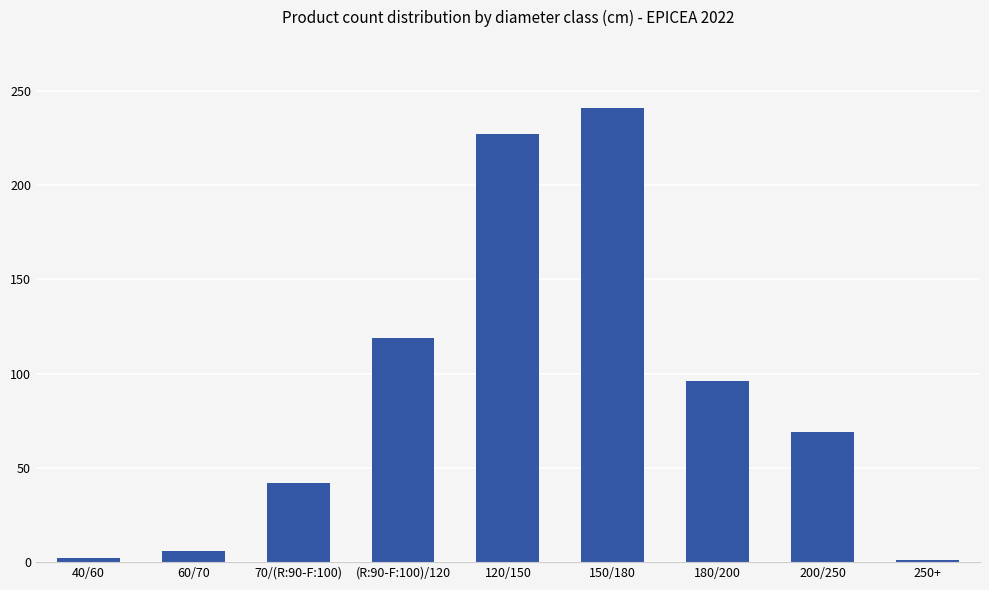

How many series are shown in this chart?

1